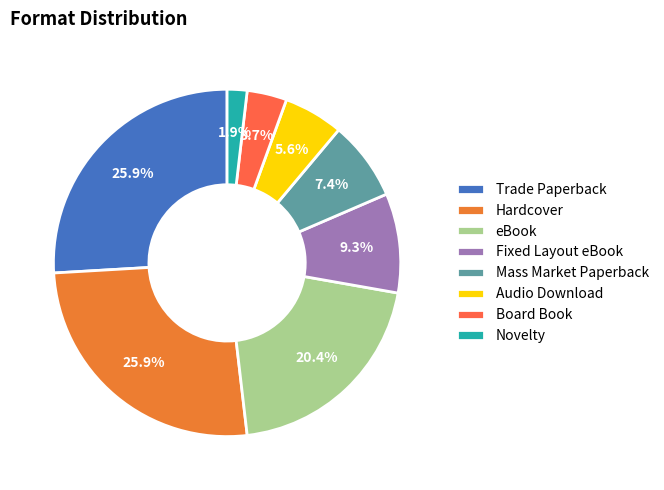

To the nearest percent, what portion does Novelty represent?

2%